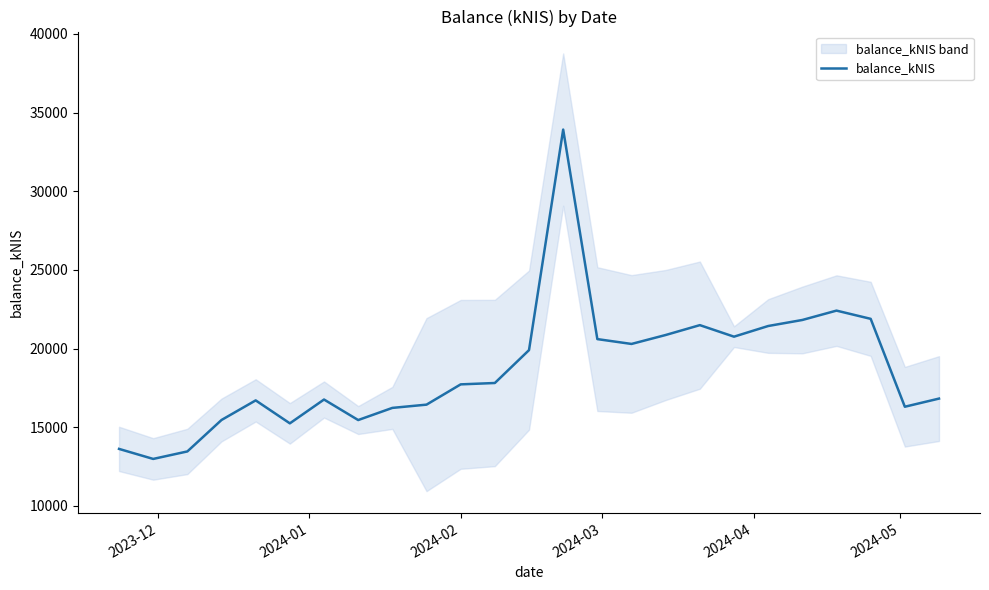

What is the minimum value for balance_kNIS?

12981.1